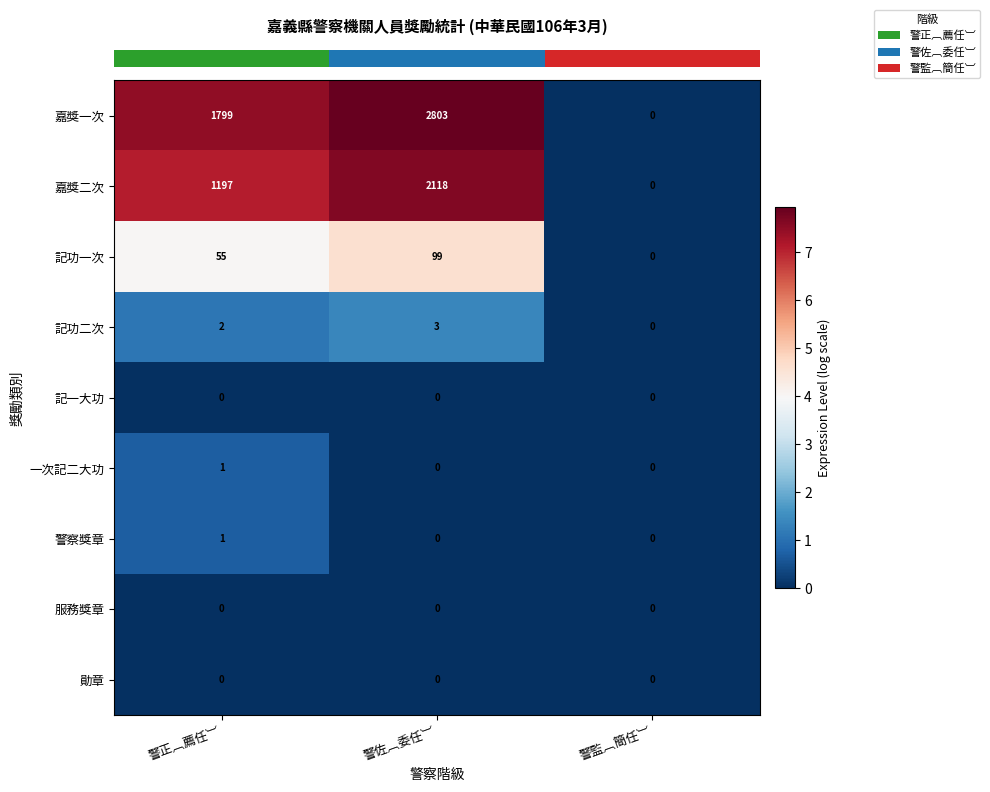

Rank the categories by 記功一次 value from lowest to highest.

警監︹簡任︺, 警正︹薦任︺, 警佐︹委任︺